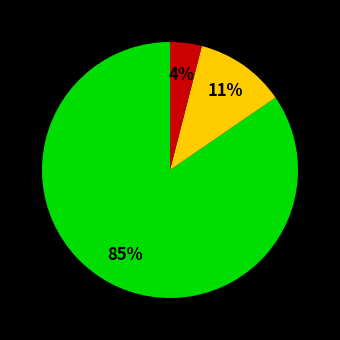

To the nearest percent, what is the difference between the largest and smallest slice percentages?

81%